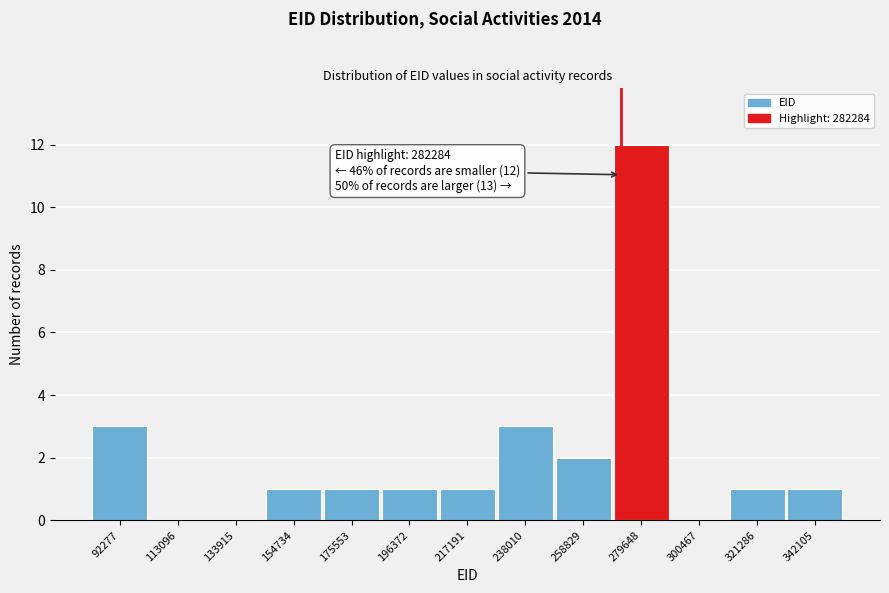

Reading right to left, what are all the values shown in this chart?

342105=1	321286=1	300467=0	279648=12	258829=2	238010=3	217191=1	196372=1	175553=1	154734=1	133915=0	113096=0	92277=3